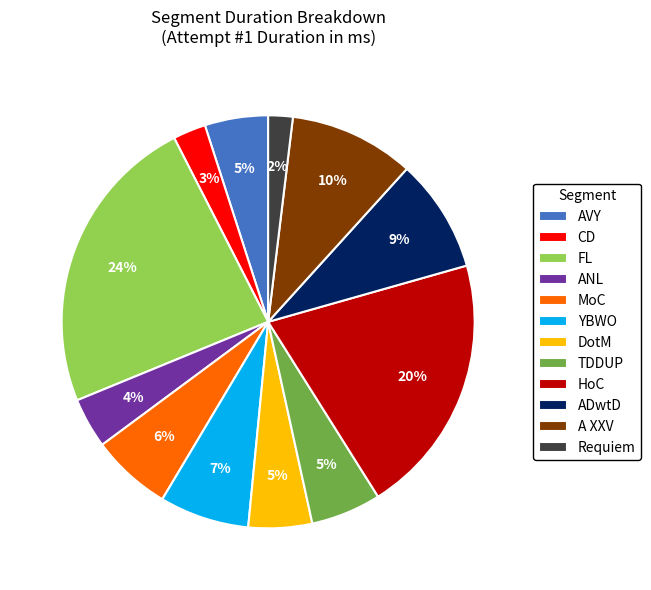

Does FL represent more than half of the total?

No